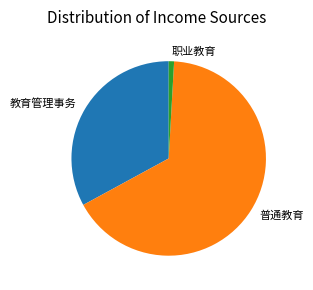

Do 职业教育 and 教育管理事务 together represent more than half of the pie?

No